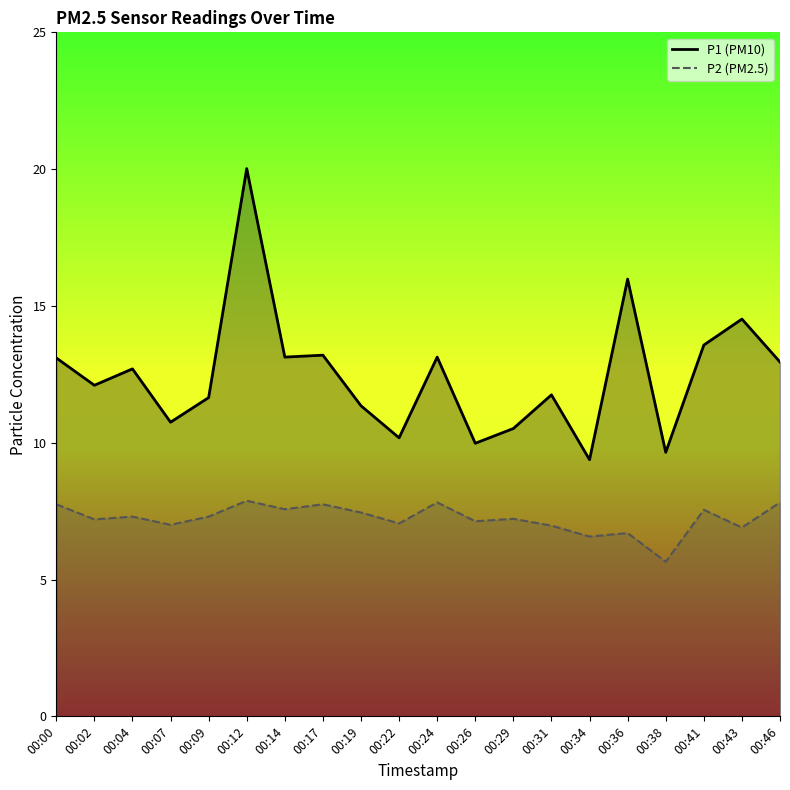

What is the difference between the P1 (PM10) values at 00:12 and 00:46?

7.1